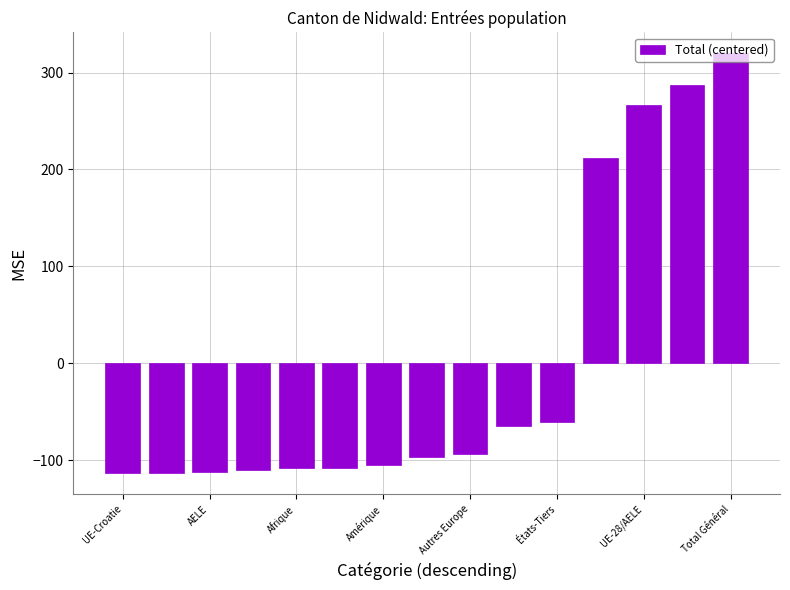

What is the difference between the second highest and minimum values?

400.0